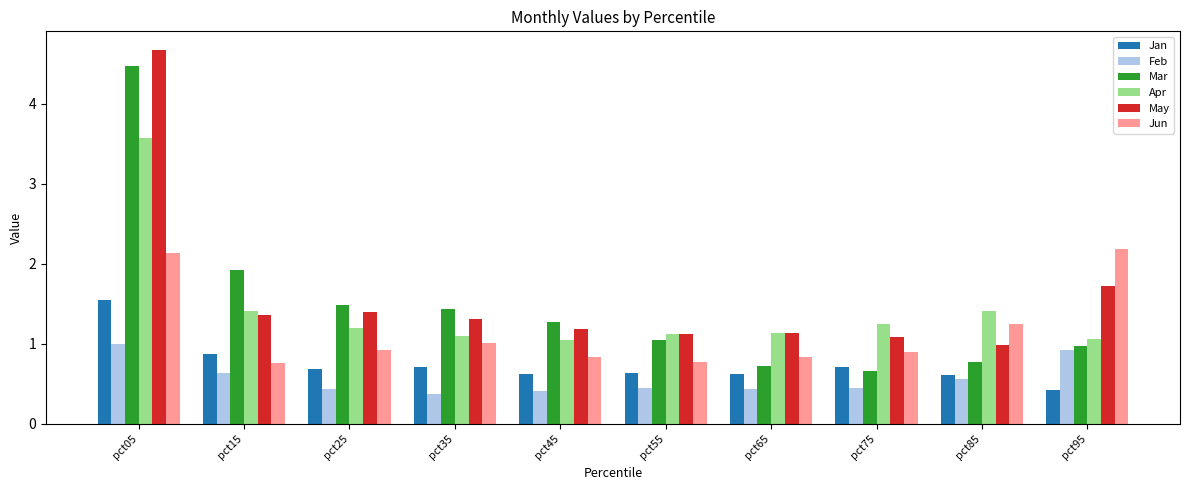

What is the sum of the May values at pct45 and pct65?

2.3